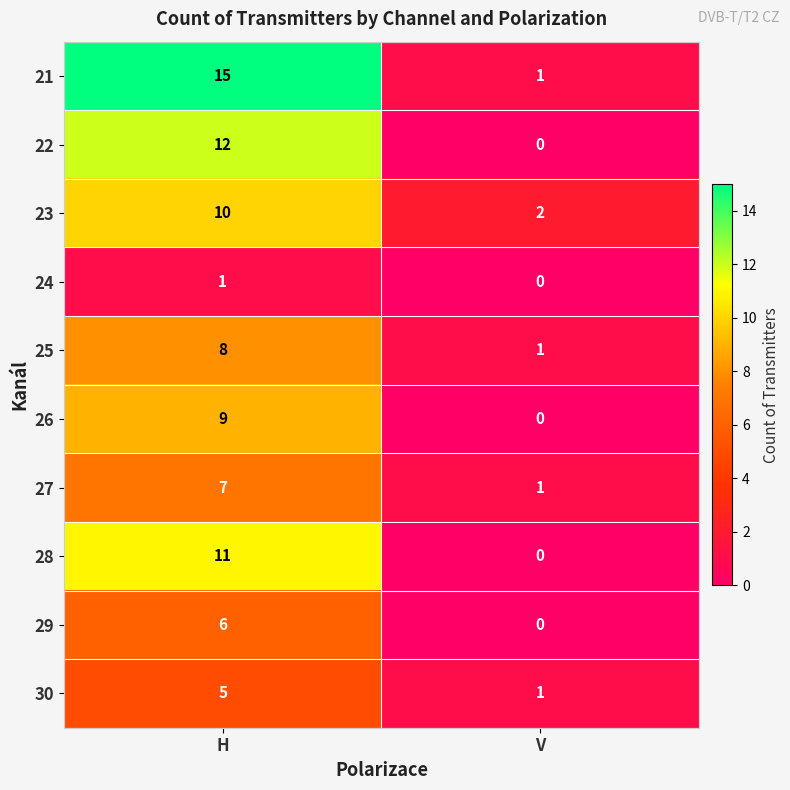

Which series has the largest total across all categories?

21